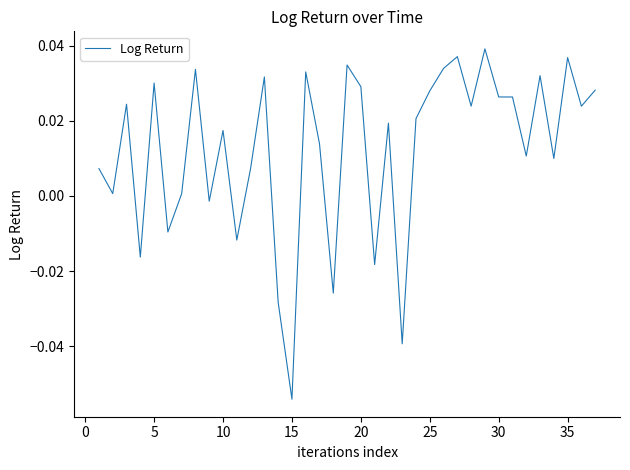

What is the difference between the second highest and second lowest values?

0.1